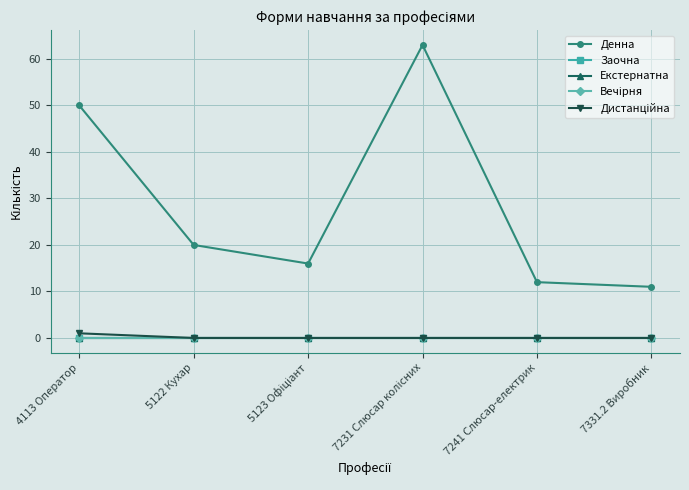

Count the number of data series in this chart.

5